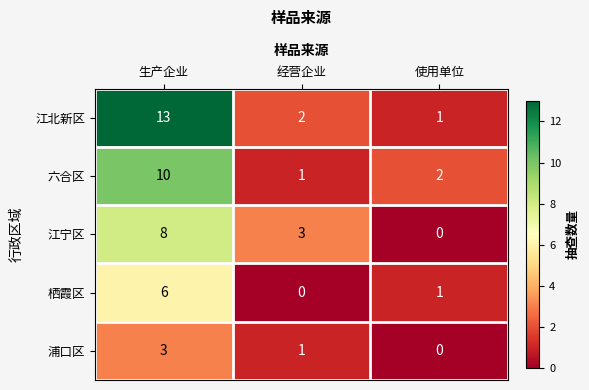

How many series are shown in this chart?

5